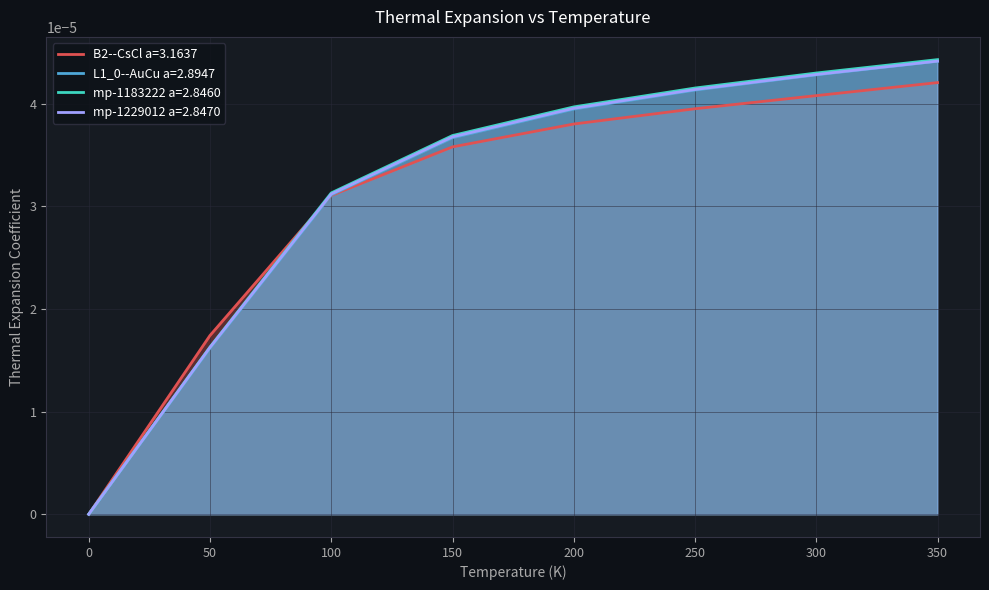

Rank the series at 750.0 from lowest to highest value.

B2--CsCl a=3.1637, L1_0--AuCu a=2.8947, mp-1229012 a=2.8470, mp-1183222 a=2.8460